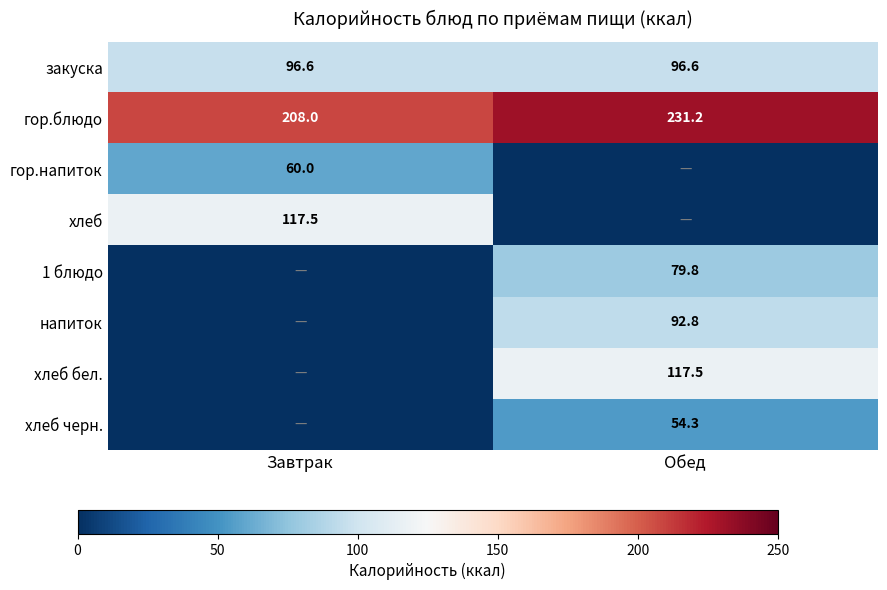

Where does the гор.блюдо series first go above 231?

Обед